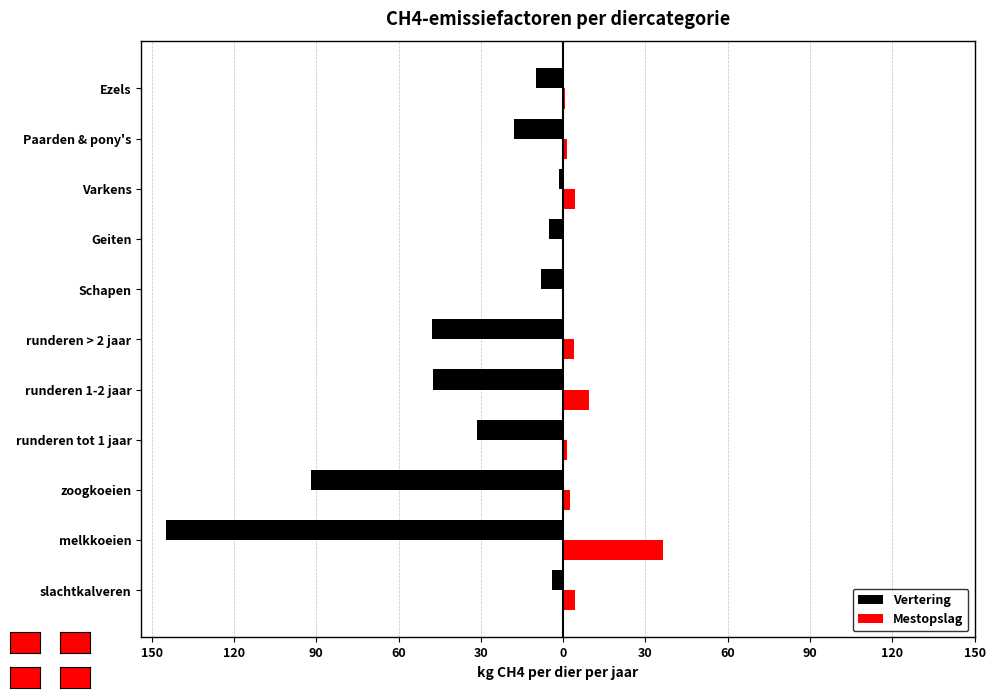

List the series in order of their overall mean, highest first.

Mestopslag, Vertering